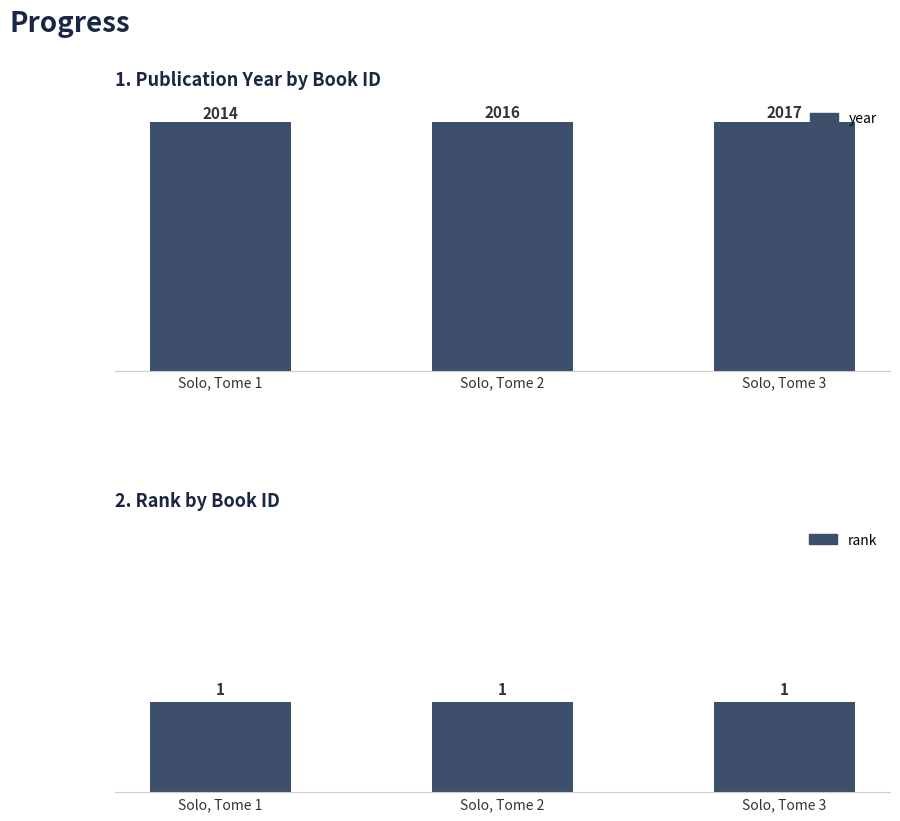

What is the average value of the rank series?

1